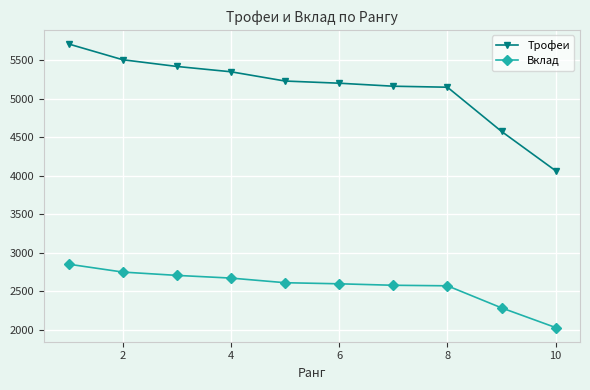

Rank the series by their maximum value, from highest to lowest.

Трофеи, Вклад